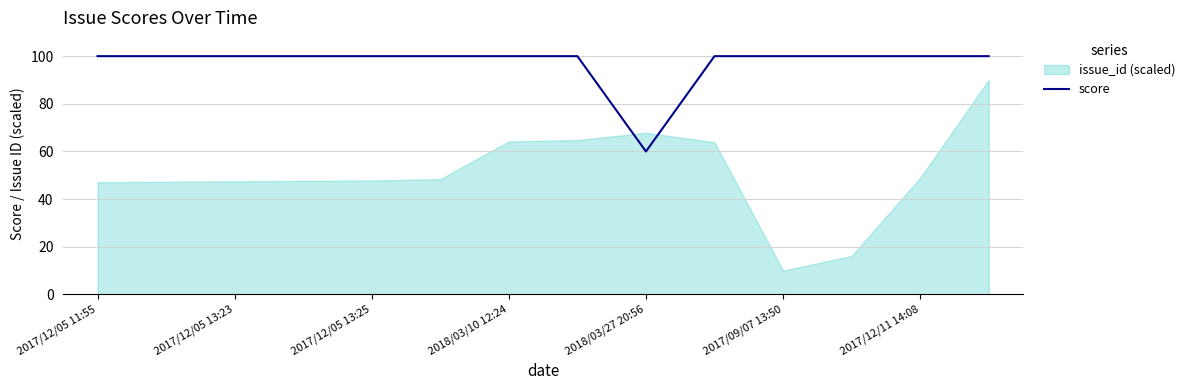

The value at 9 is 36. True or false?

False